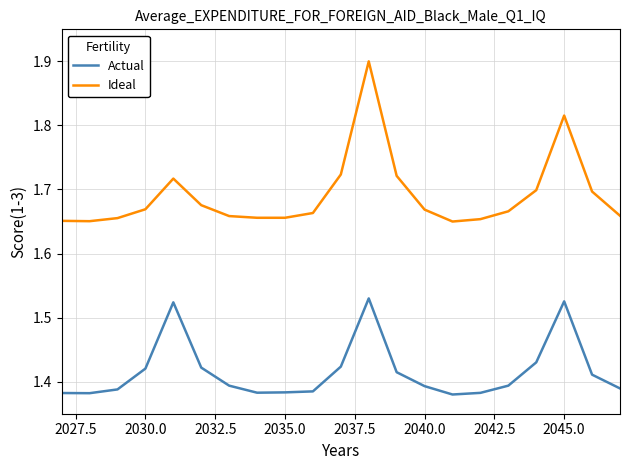

Does the chart have visible grid lines?

Yes